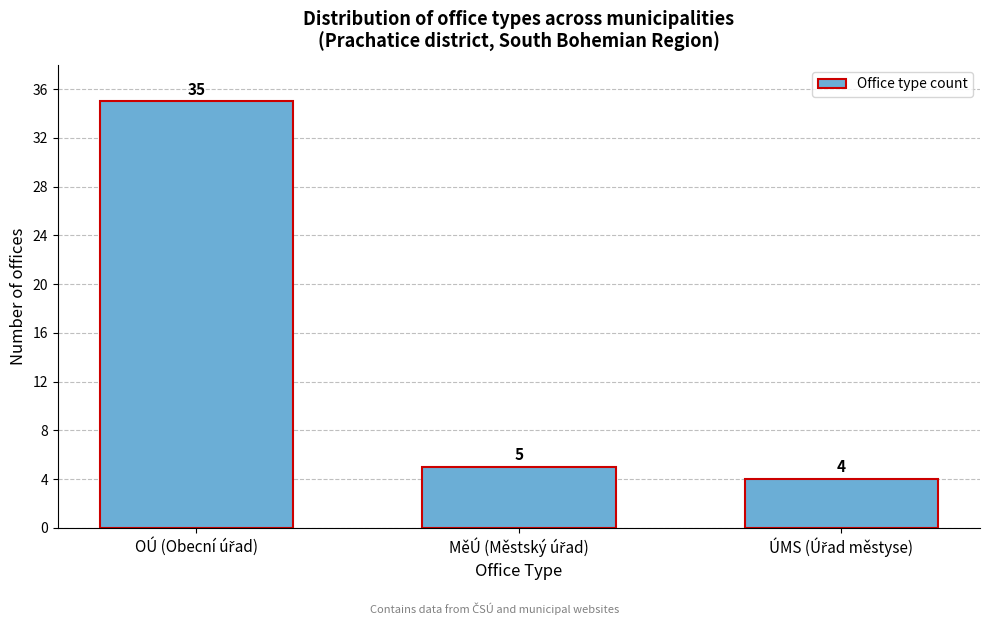

Reading right to left, list all the values displayed in this chart.

4	5	35